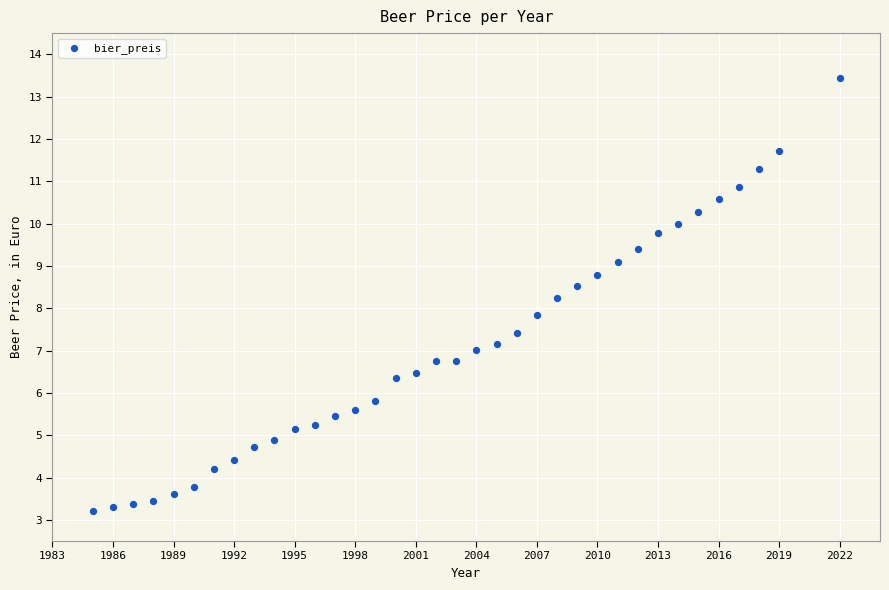

What is the range of X values (max minus min)?

37.0